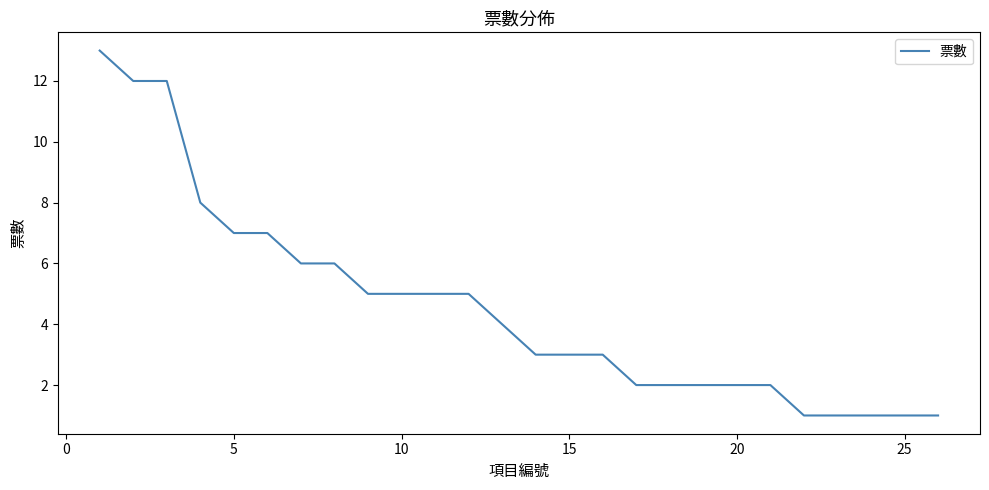

Reading left to right, what are all the values shown in this chart?

13	12	12	8	7	7	6	6	5	5	5	5	4	3	3	3	2	2	2	2	2	1	1	1	1	1